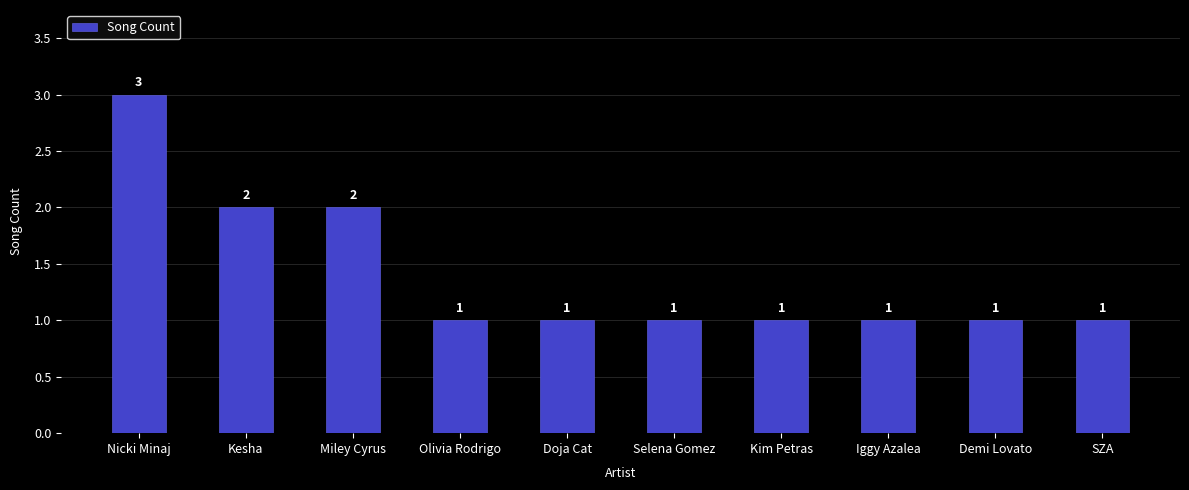

What is the difference between the maximum and second lowest values?

2